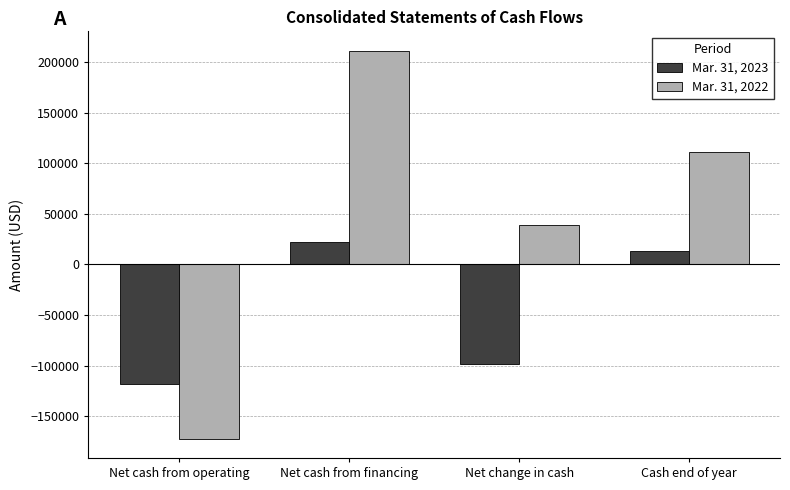

Reading left to right, list all the values displayed in this chart.

Mar. 31, 2023: Net cash from operating=-118239	Net cash from financing=22247	Net change in cash=-97908	Cash end of year=13488
Mar. 31, 2022: Net cash from operating=-172065	Net cash from financing=211087	Net change in cash=38628	Cash end of year=111396